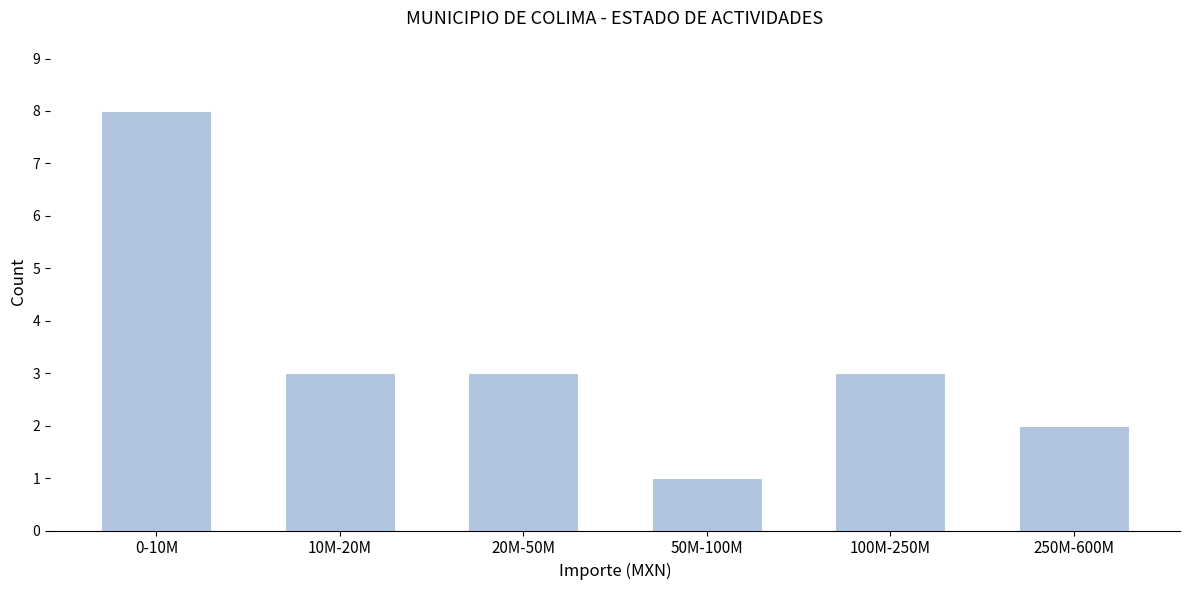

Reading left to right, what are all the values shown in this chart?

8	3	3	1	3	2